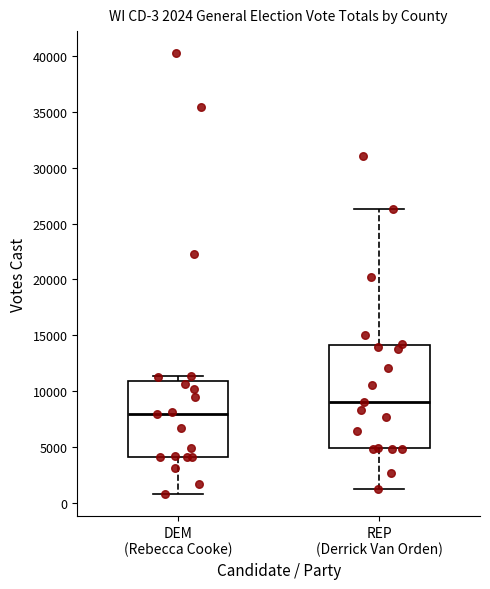

Which box is the tallest, from its lower edge to its upper edge?

REP (Derrick Van Orden)